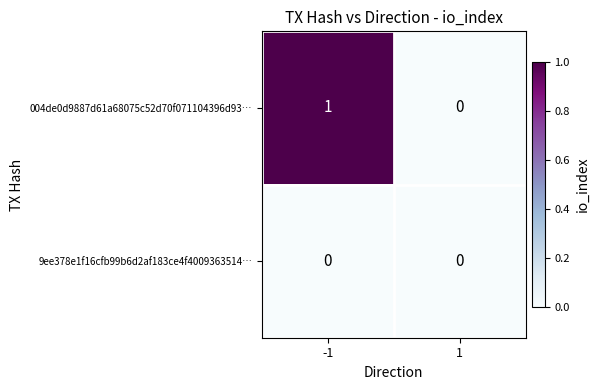

Rank the categories by 004de0d9887d61a68075c52d70f071104396d93… value from highest to lowest.

-1, 1